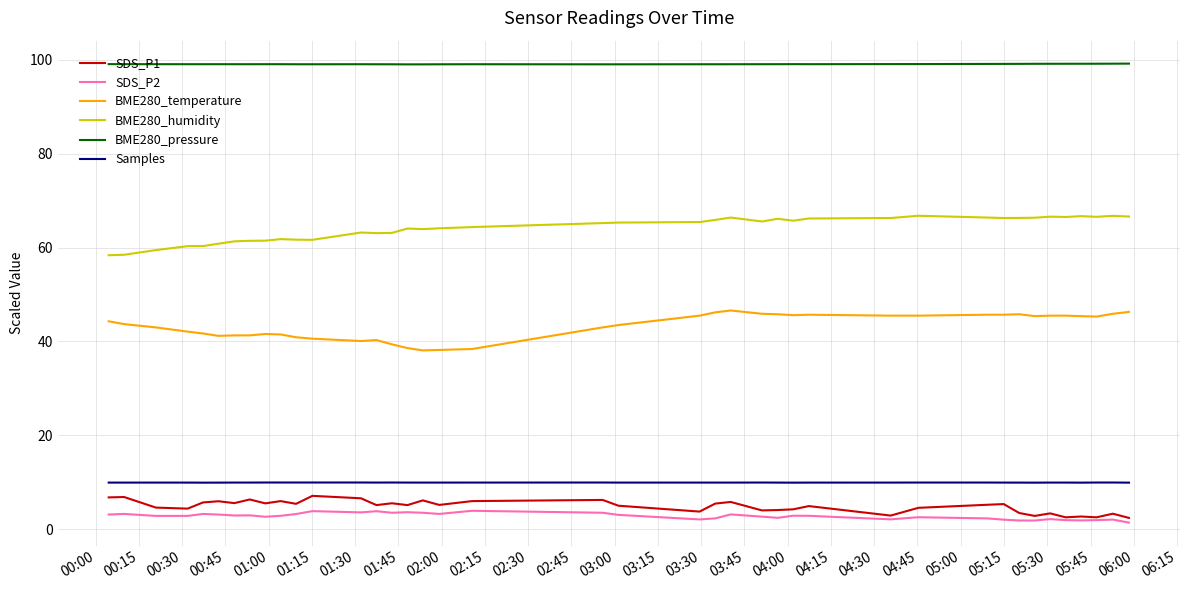

True or false: BME280_pressure and Samples intersect in this chart.

False